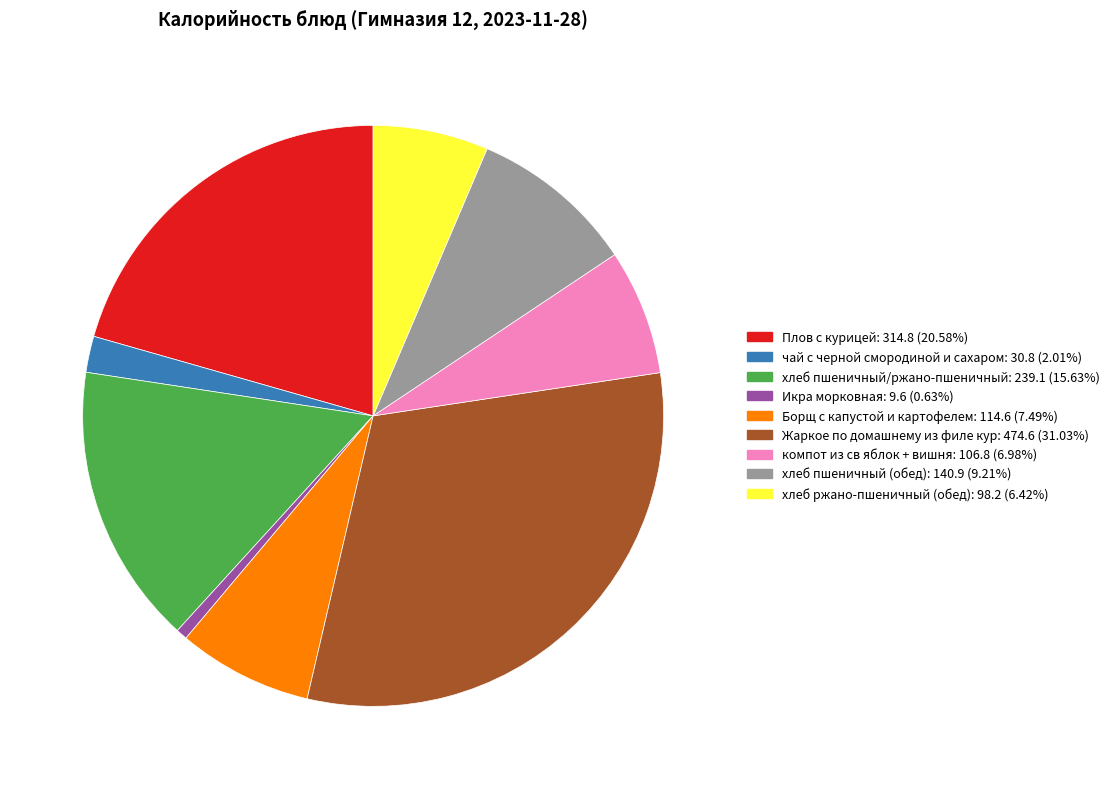

Is it true that хлеб пшеничный (обед) is 15% of the pie?

False